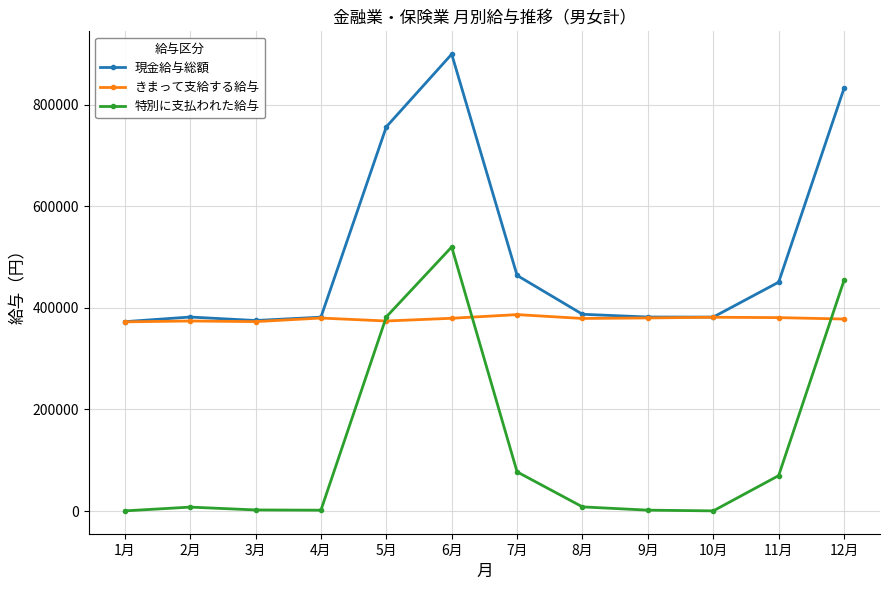

The value of きまって支給する給与 at 3月 is 372984. True or false?

True